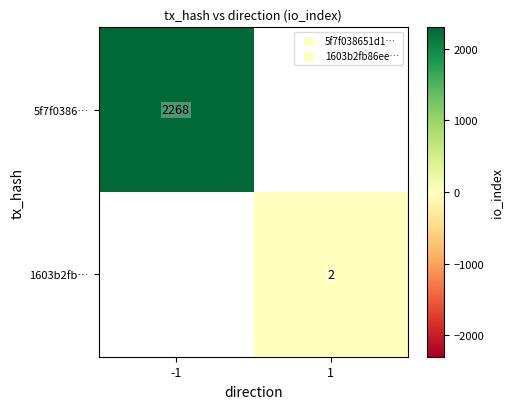

Rank the series by their average value, from highest to lowest.

5f7f0386…, 1603b2fb…